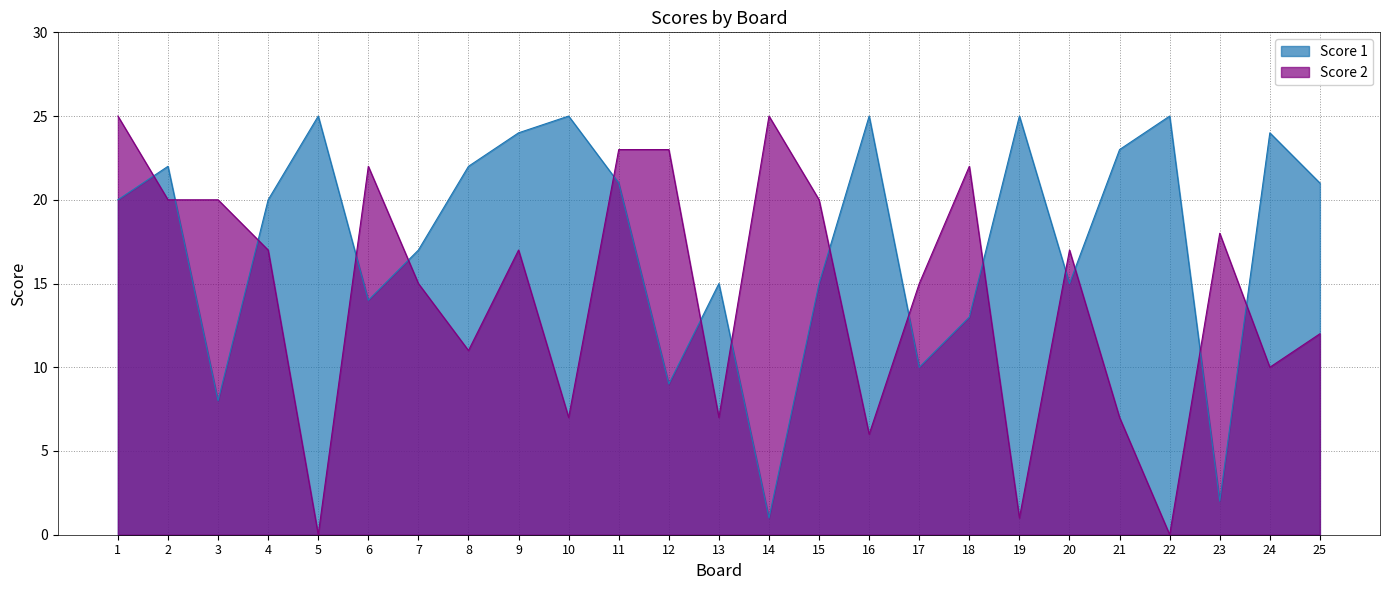

Which has a higher value, 10 or 4?

10